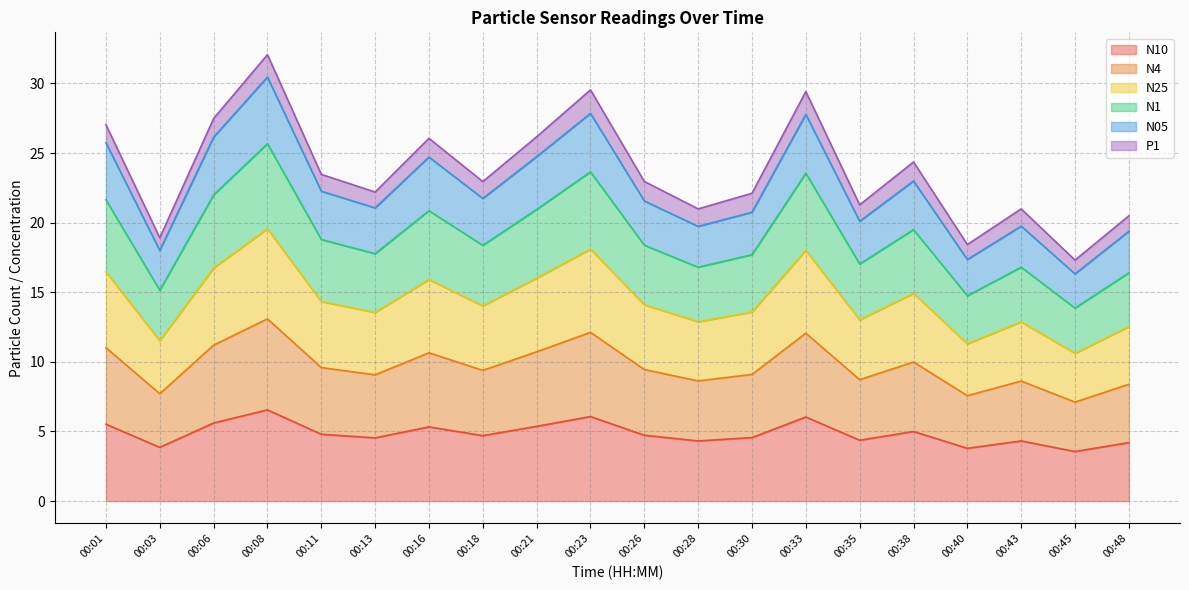

At which category is the sum across all series the highest?

00:08